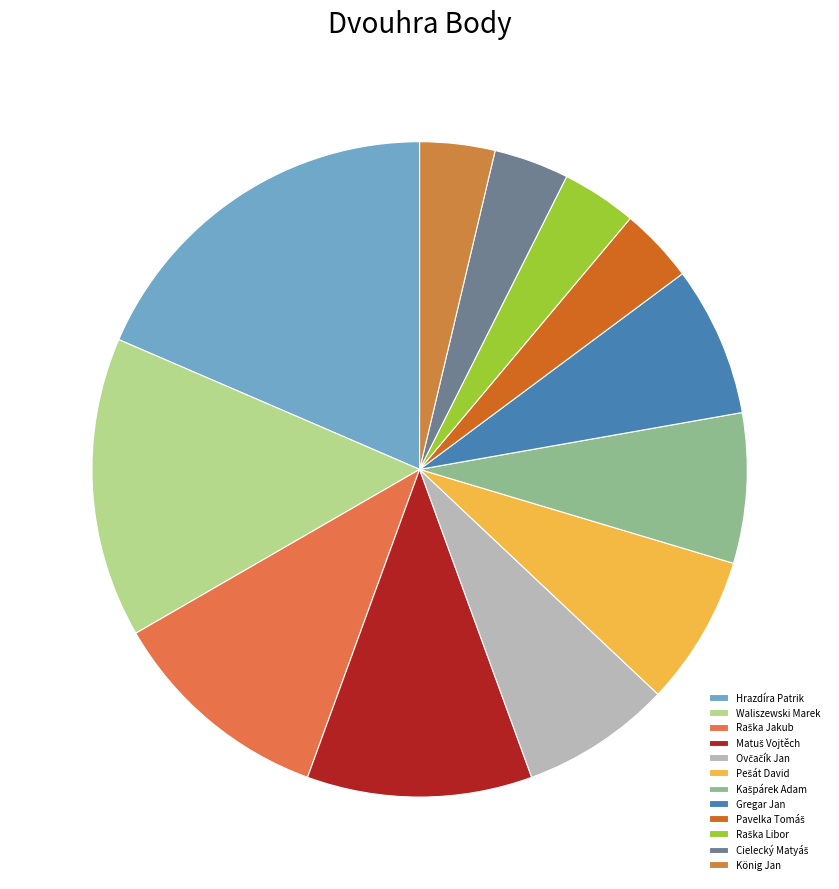

Count the number of slices in the pie.

12